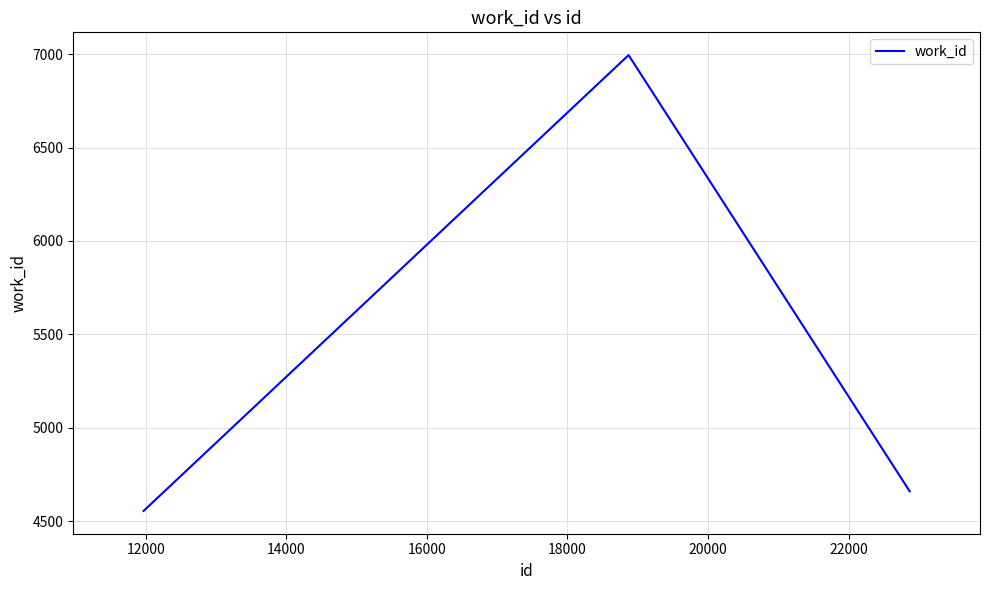

What is the maximum value shown in the chart?

6995